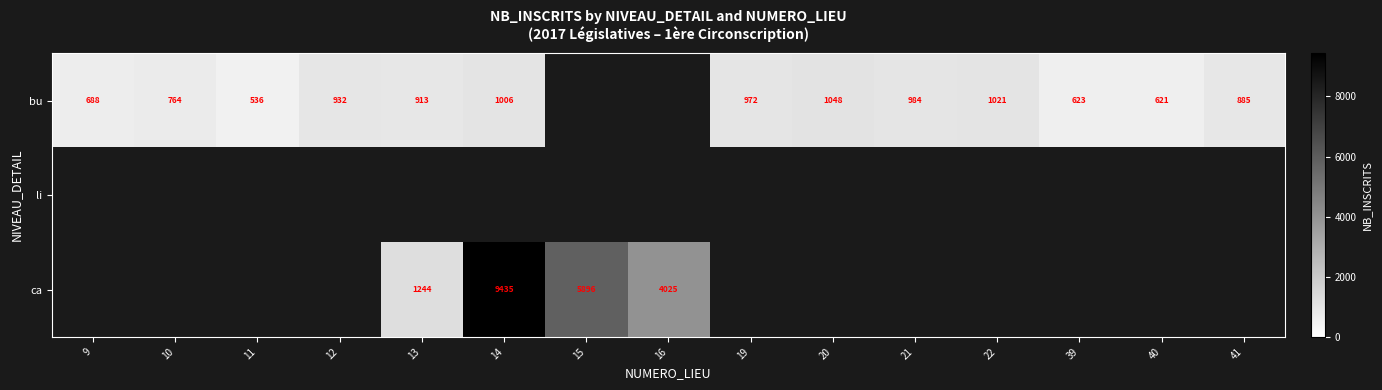

At which category does the chart reach its minimum across all series?

11